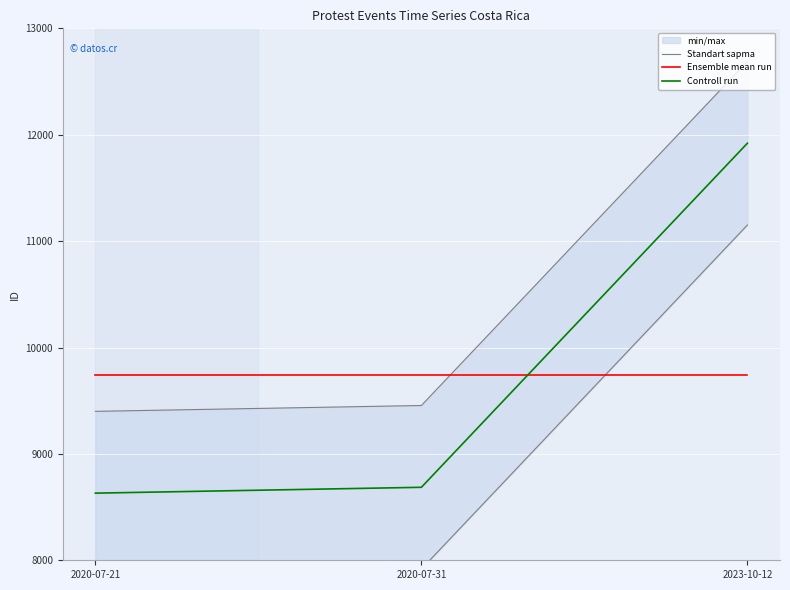

Between 2020-07-21 and 2023-10-12, which is larger?

2023-10-12